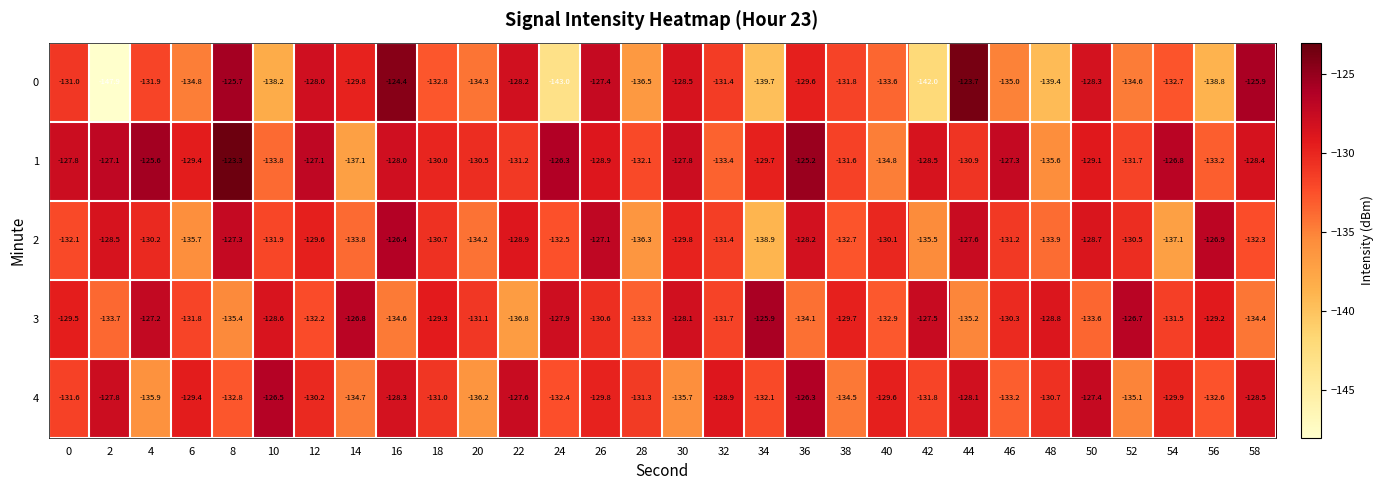

What is the minimum value for 3?

-136.8